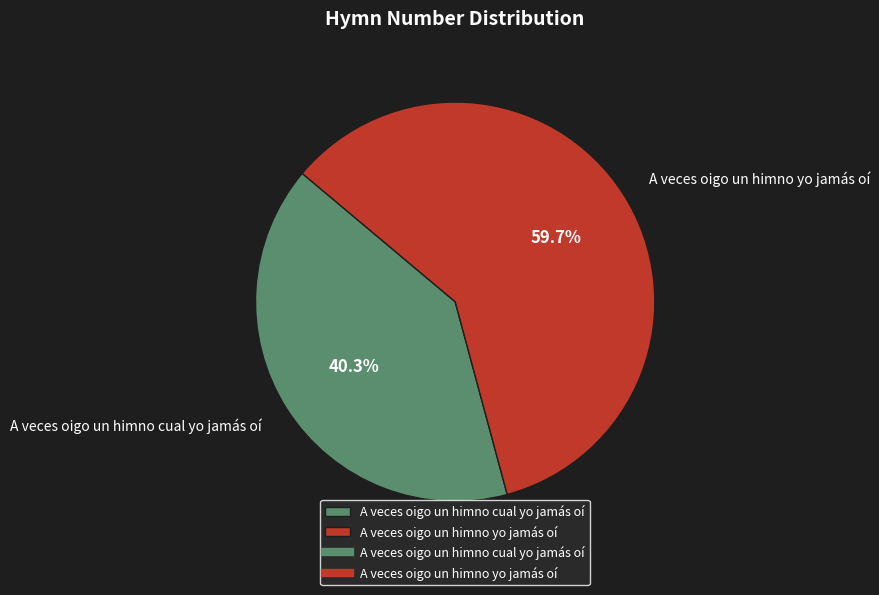

Which category has the biggest portion of the pie?

A veces oigo un himno yo jamás oí